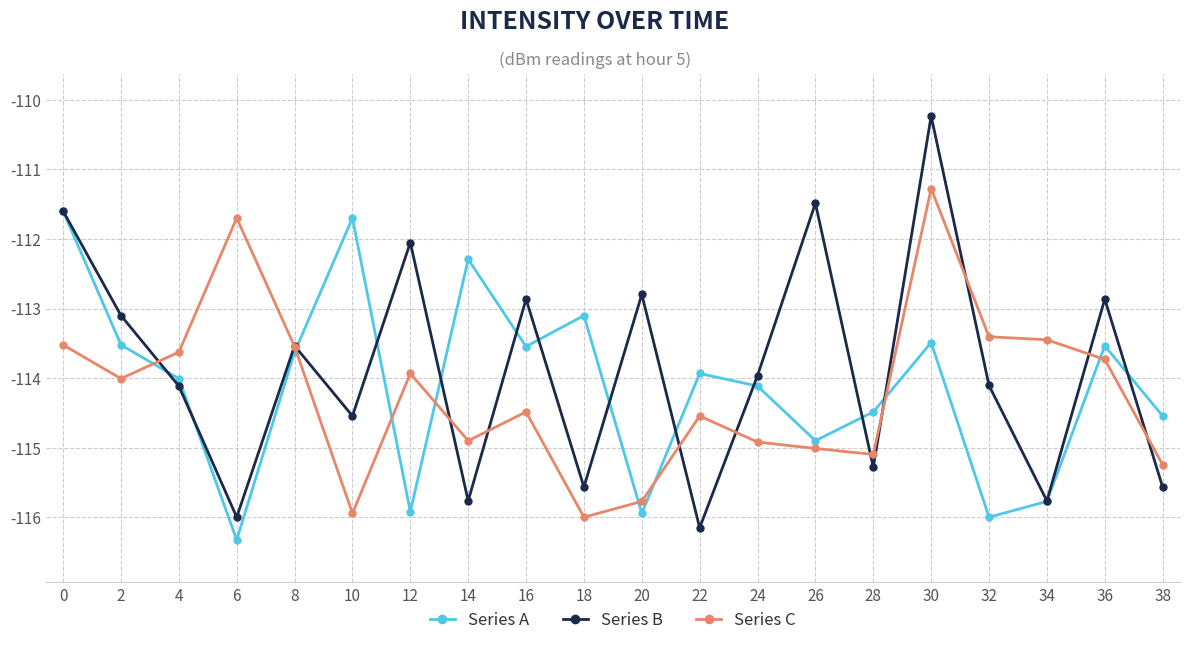

Which series changed the most between 32 and 36?

Series A